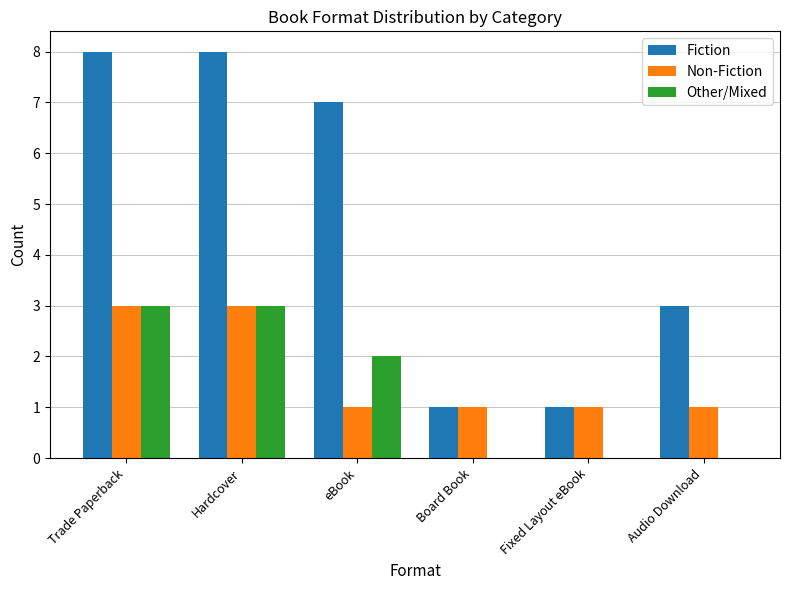

What is the sum of all Non-Fiction values?

10